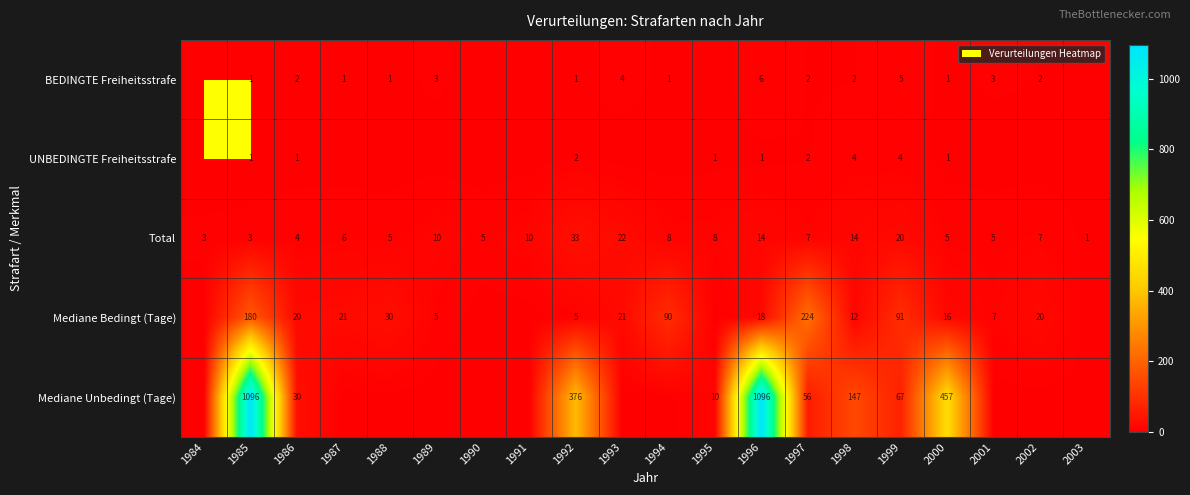

Read the Total value at 1995, to the nearest 10.

10